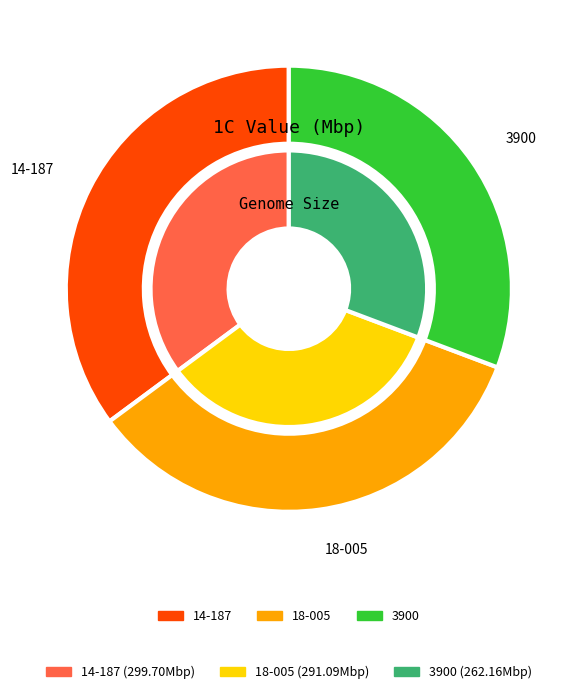

Which has a higher value, 14-187 or 3900?

14-187